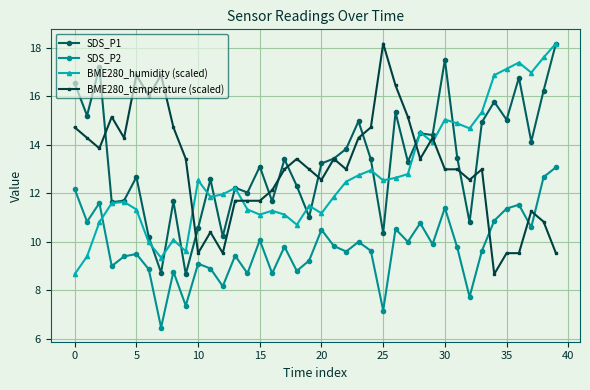

What is the maximum value shown in the chart?

18.2